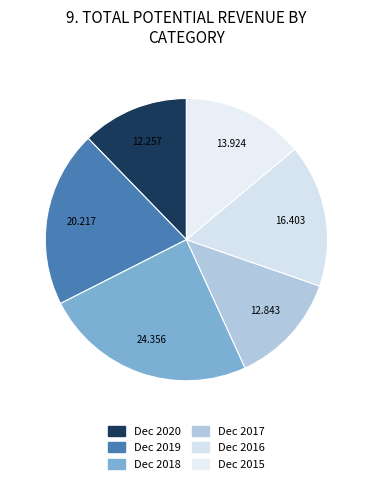

What is the largest slice in the pie chart?

Dec 2018